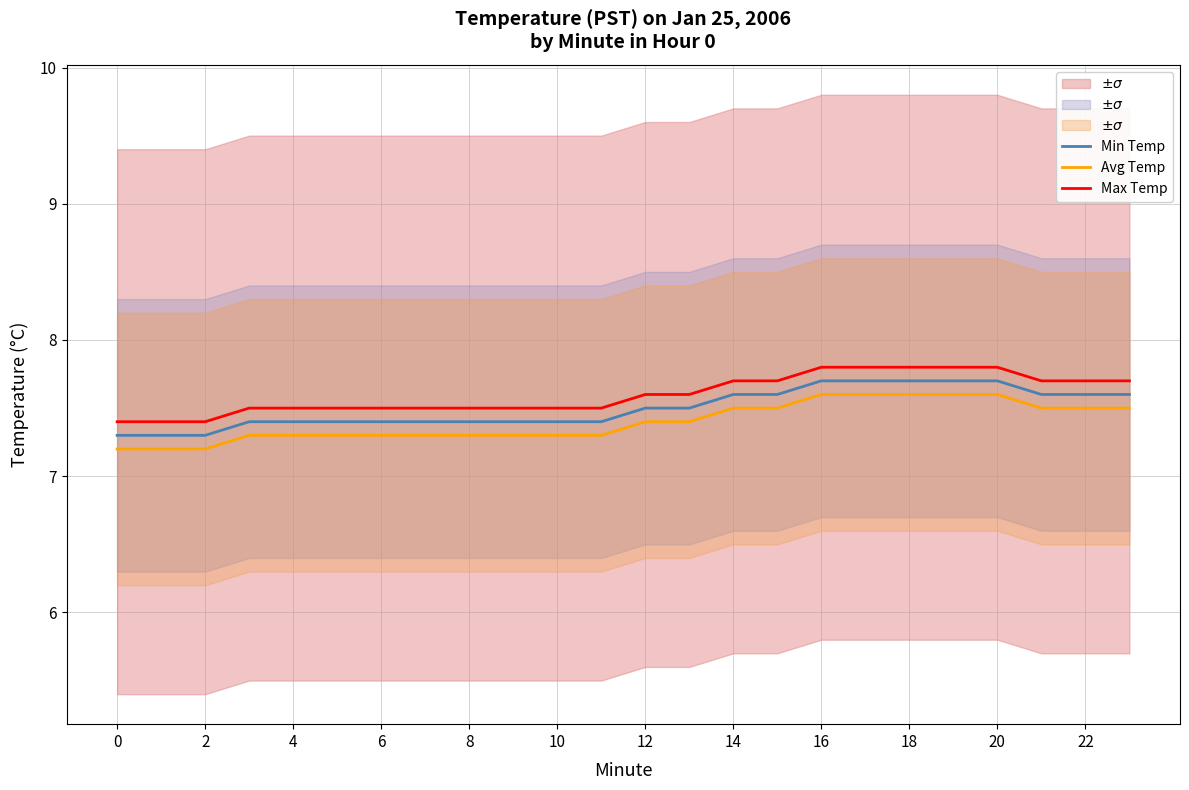

True or false: Avg Temp and Max Temp cross at least once.

False